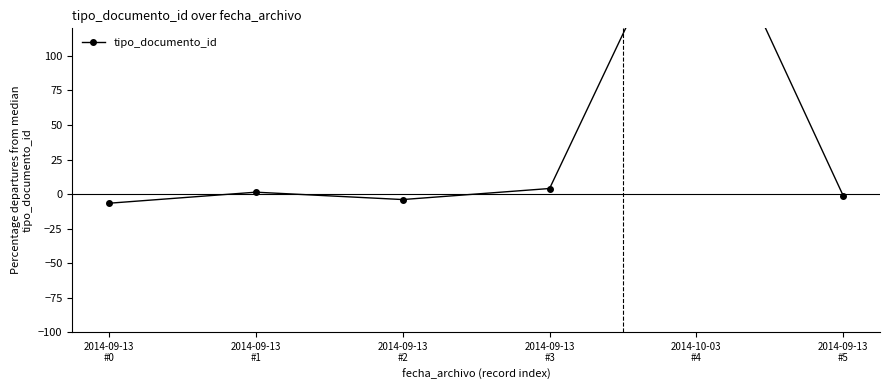

What is the label of the 5th point from the right?

2014-09-13
#1